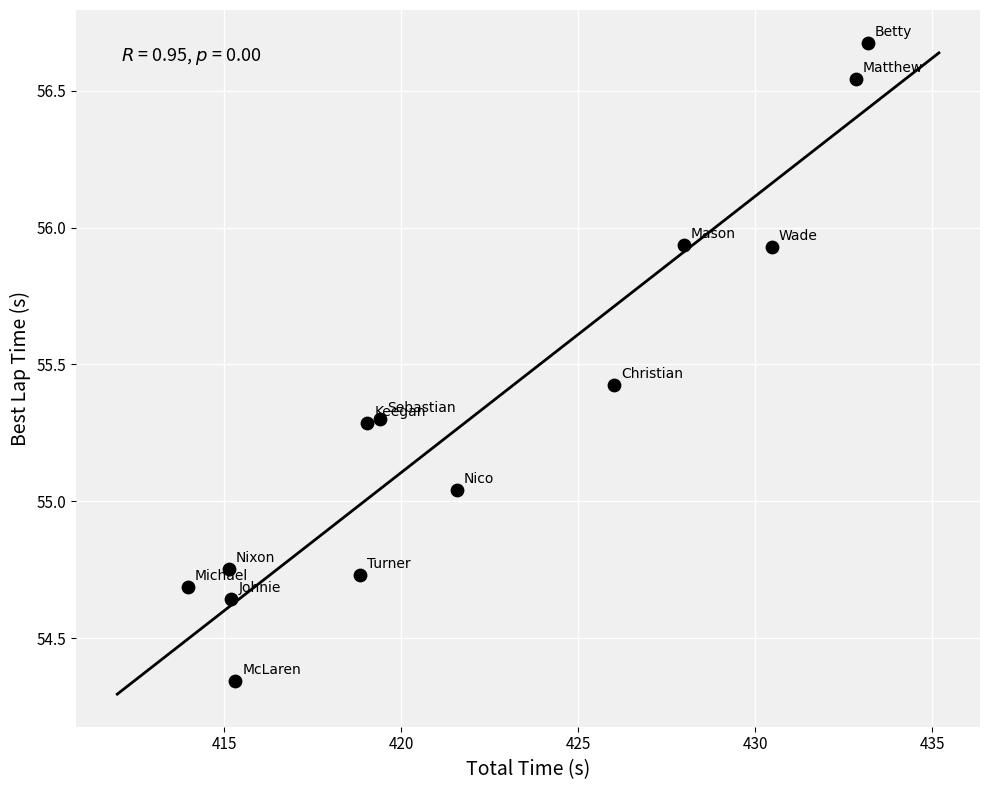

What is the range of X values (max minus min)?

19.2